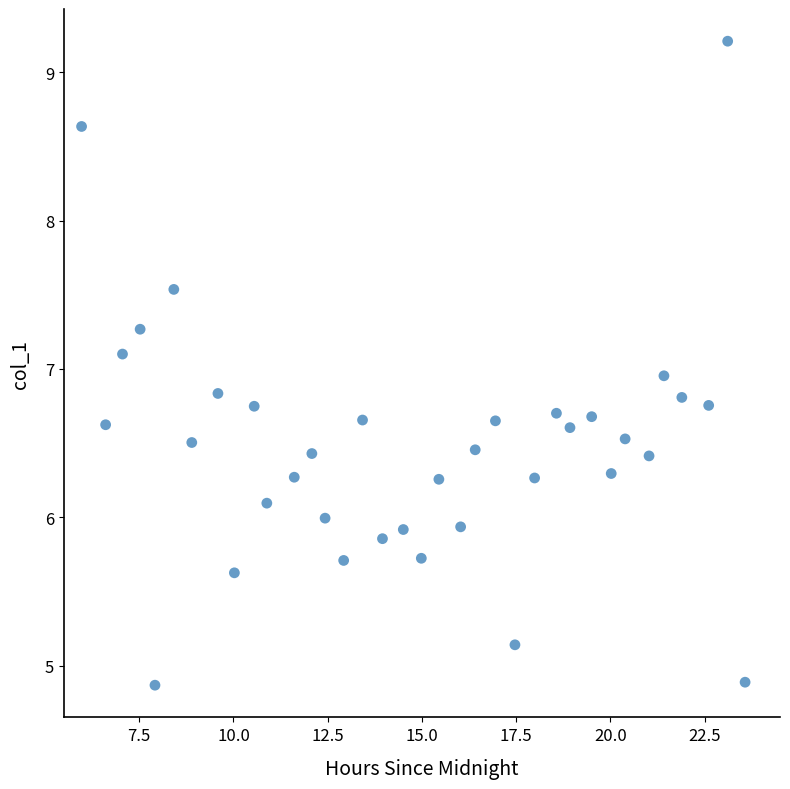

What is the range of X values (max minus min)?

17.6